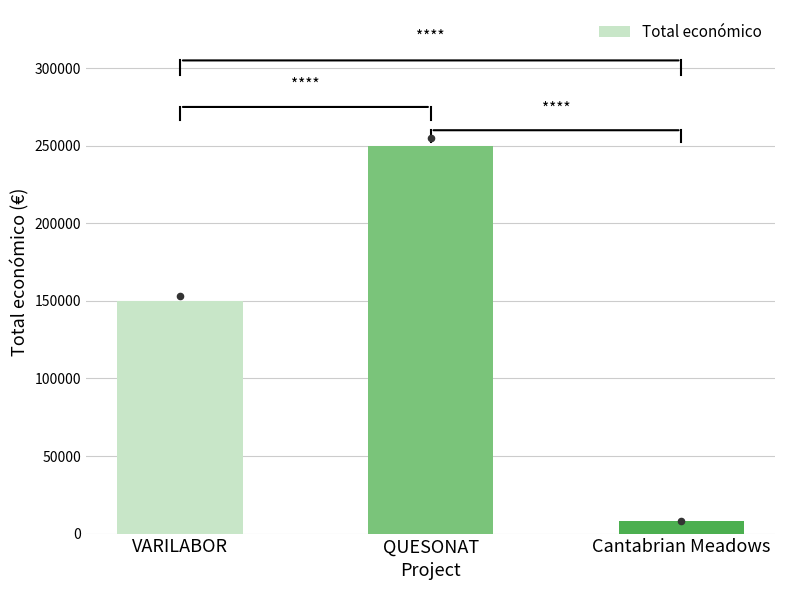

Between VARILABOR and QUESONAT, which is larger?

QUESONAT